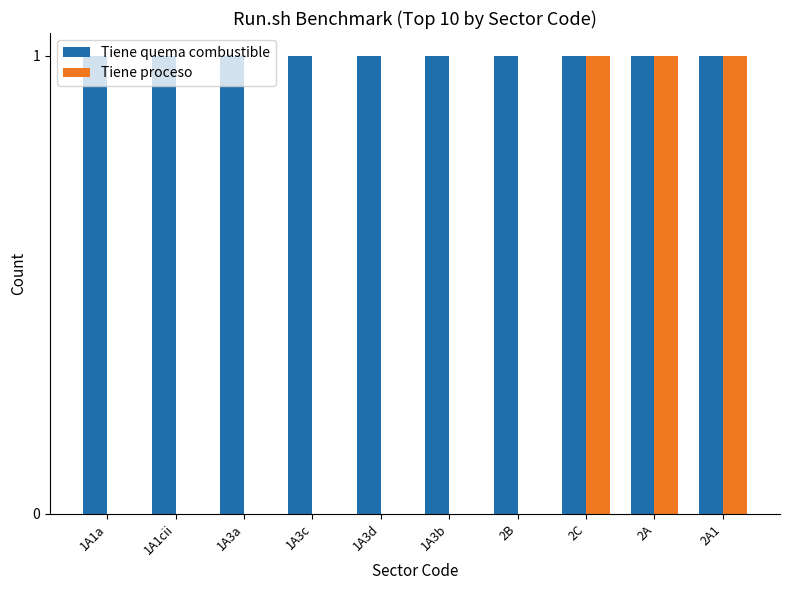

How many distinct data groups are displayed?

2